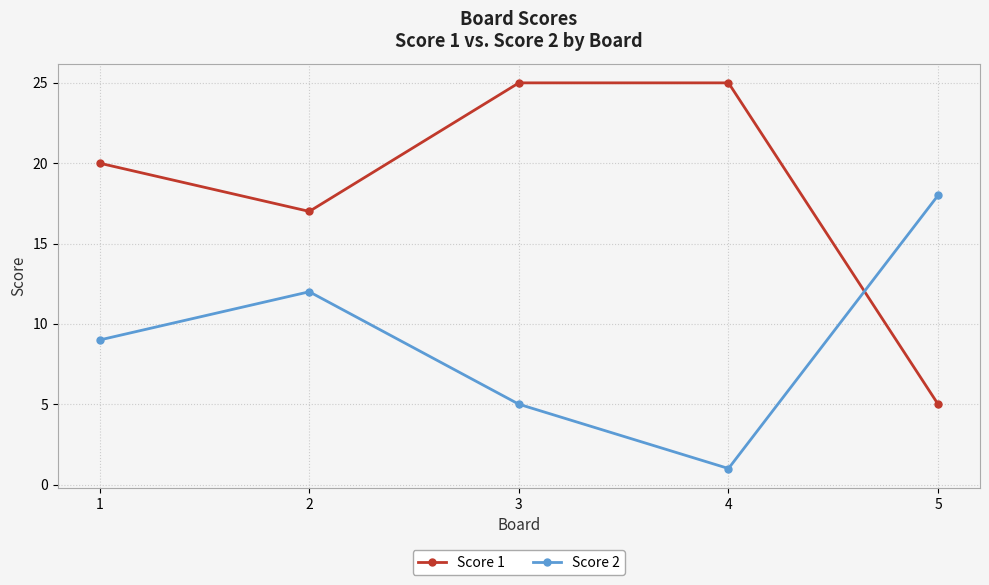

How many values in the Score 1 series are below 20?

2